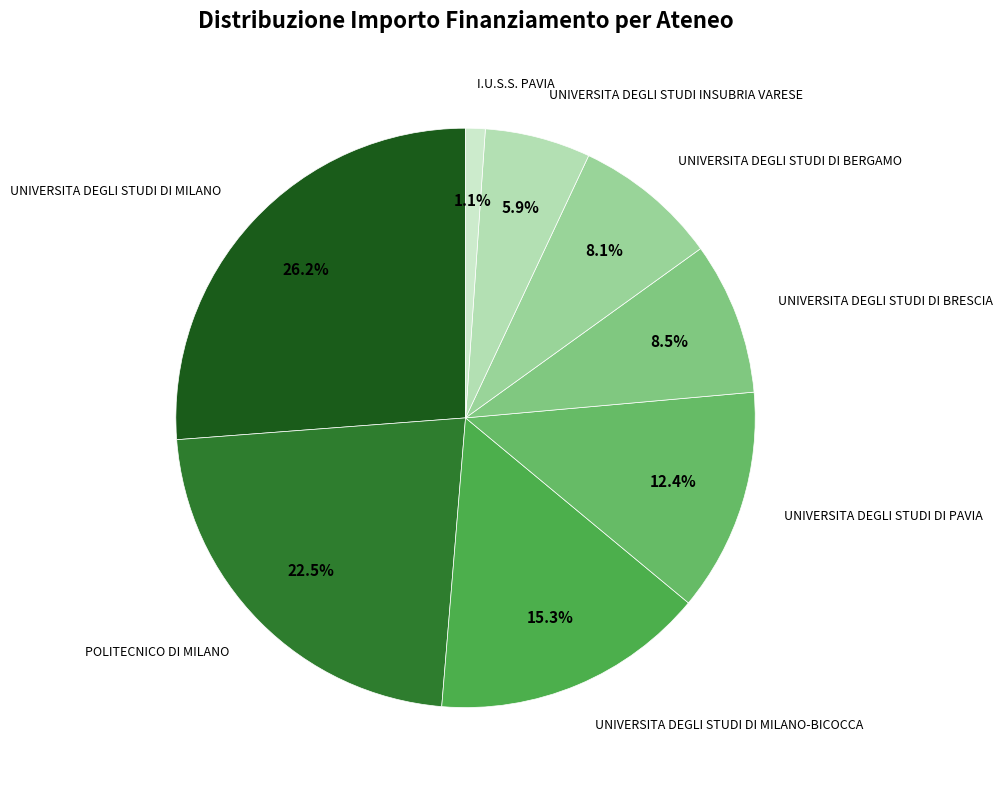

Is it true that UNIVERSITA DEGLI STUDI DI MILANO-BICOCCA is 10% of the pie?

False